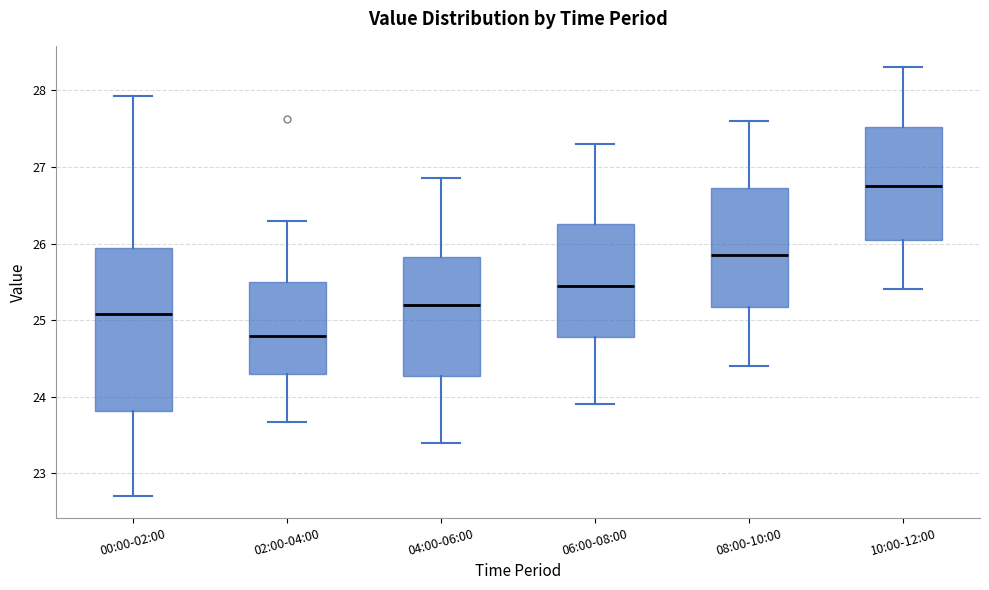

Which box has the lowest median line?

02:00-04:00